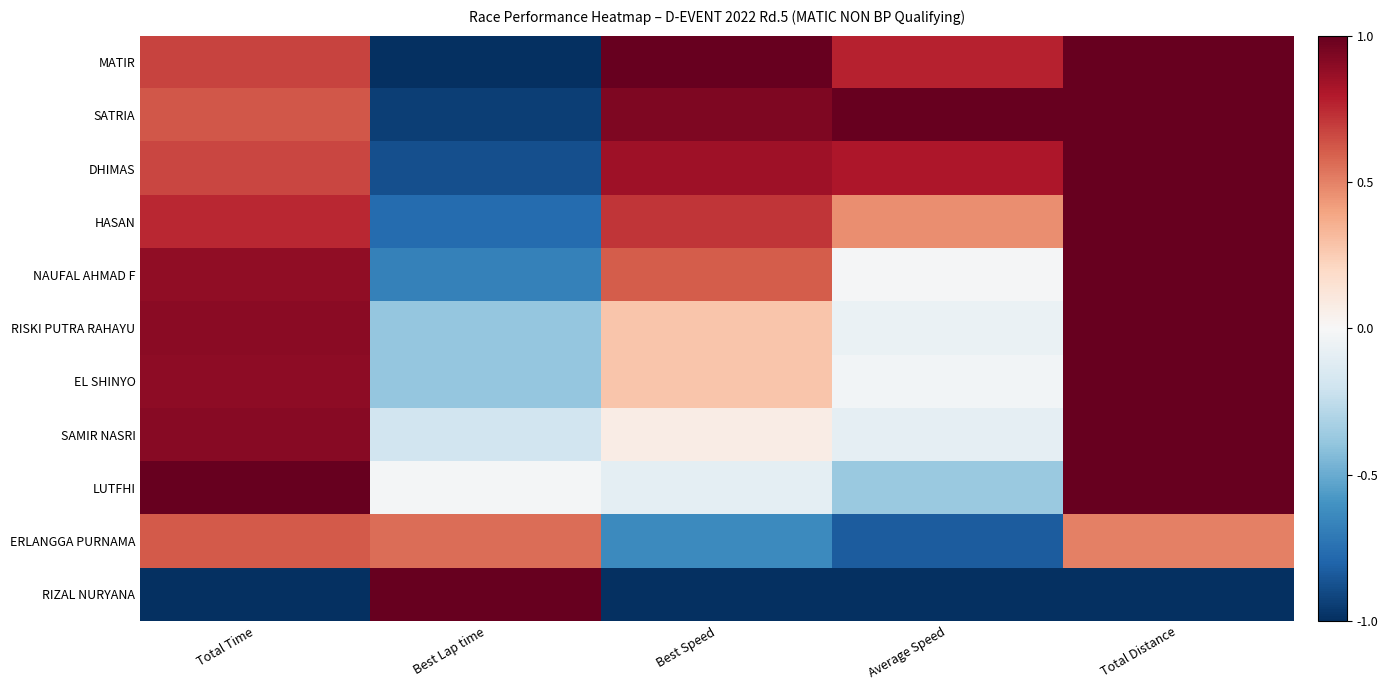

What is the total value across all series at Best Lap time?

-3.7